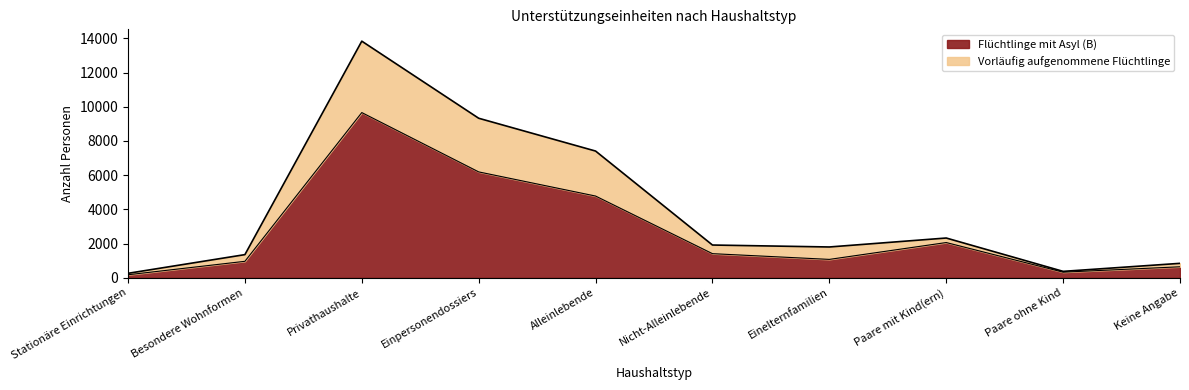

What is the label of the 10th point from the right?

Stationäre Einrichtungen